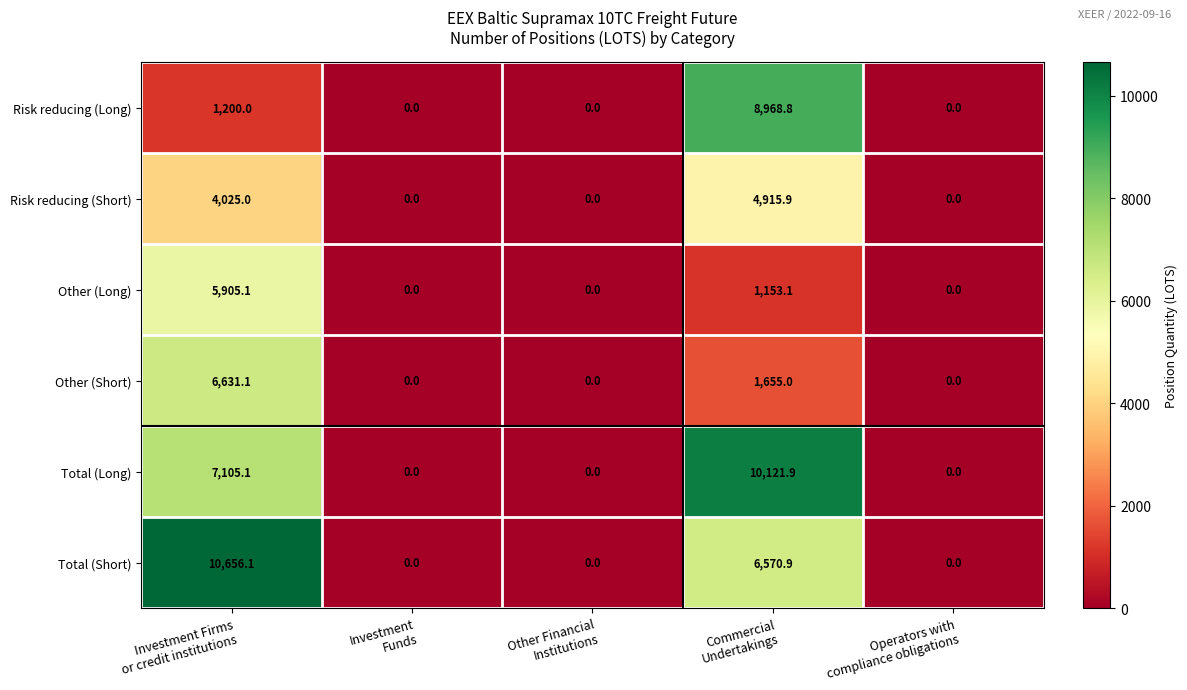

Reading right to left, list all the values displayed in this chart.

Risk reducing (Long): 0.0	8968.8	0.0	0.0	1200.0
Risk reducing (Short): 0.0	4915.9	0.0	0.0	4025.0
Other (Long): 0.0	1153.1	0.0	0.0	5905.1
Other (Short): 0.0	1655.0	0.0	0.0	6631.1
Total (Long): 0.0	10121.9	0.0	0.0	7105.1
Total (Short): 0.0	6570.9	0.0	0.0	10656.1